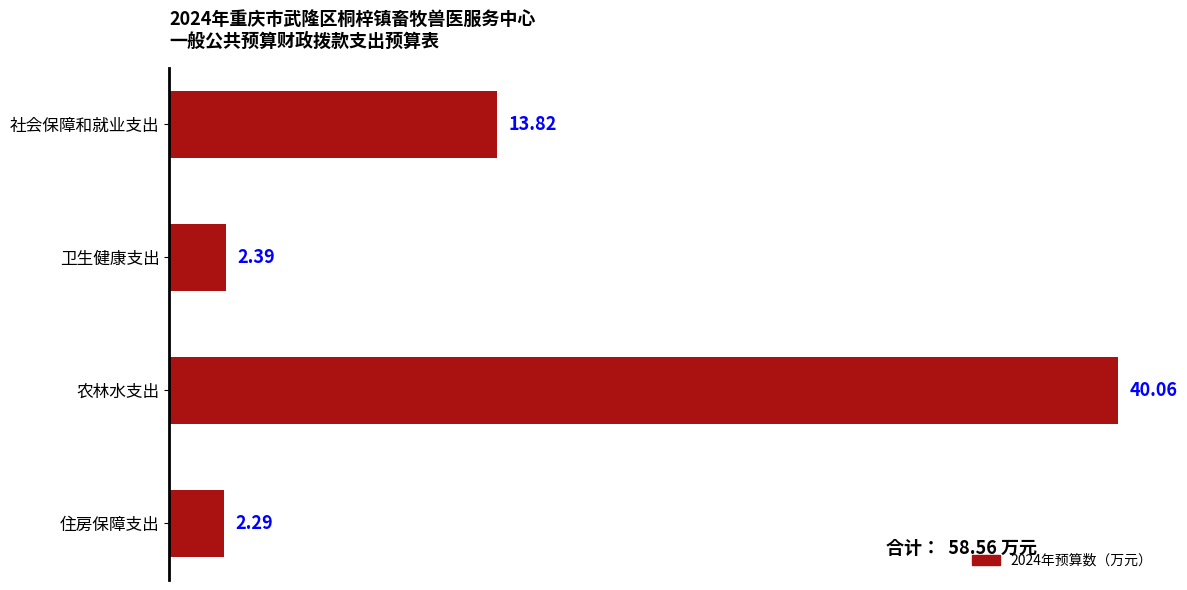

How many values are below 13?

2